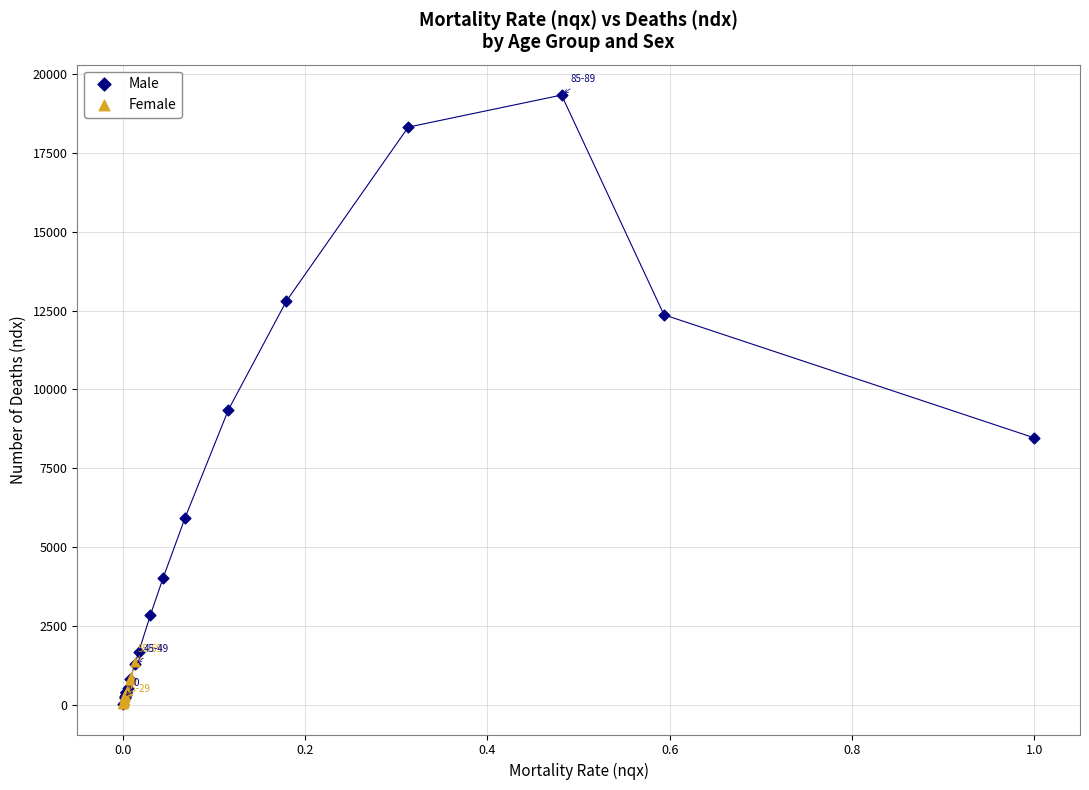

Which series has the largest Y range (max minus min)?

Male